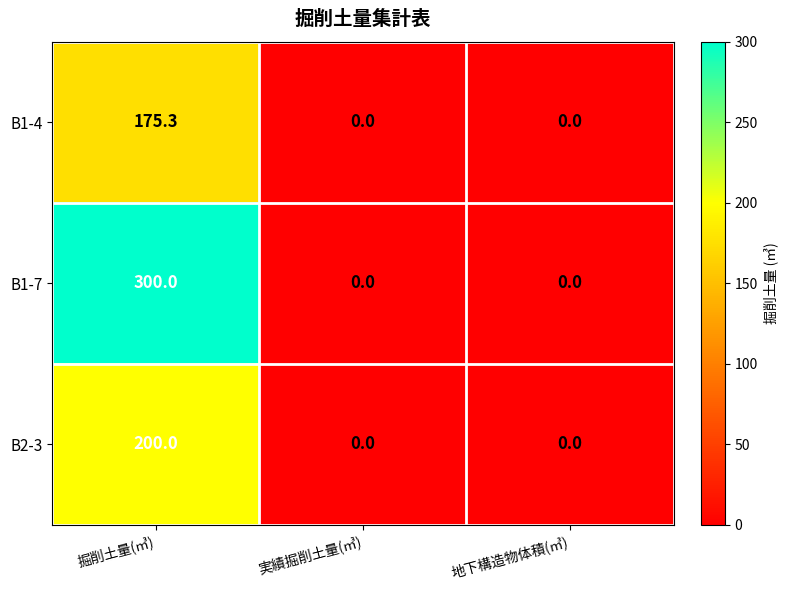

What is the difference between the maximum and minimum values in the B2-3 series?

200.0